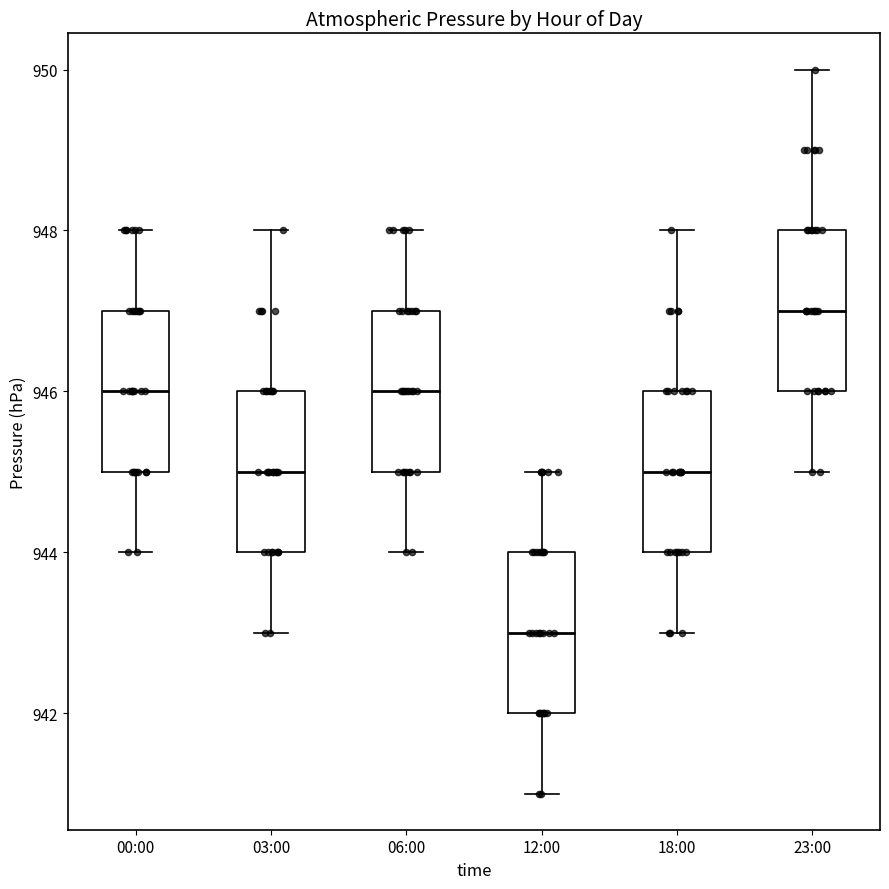

Reading left to right, read every box against the y-axis: the position of its median line, the range the box covers, and the ends of its whiskers. The values are not printed on the chart, so give them approximately, as read against the axis.

00:00: median 946, box 945 to 947, whiskers 944 to 948
03:00: median 945, box 944 to 946, whiskers 943 to 948
06:00: median 946, box 945 to 947, whiskers 944 to 948
12:00: median 943, box 942 to 944, whiskers 941 to 945
18:00: median 945, box 944 to 946, whiskers 943 to 948
23:00: median 947, box 946 to 948, whiskers 945 to 950